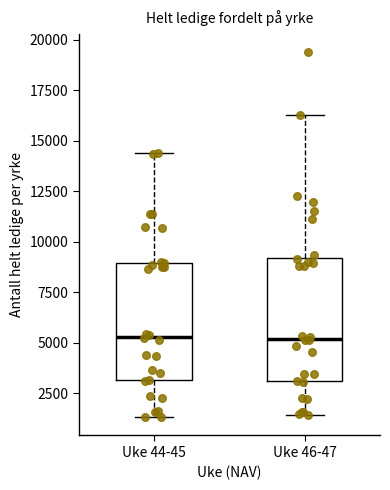

Where does the median line of the box for Uke 44-45 sit on the y-axis? The values are not printed on the chart, so give them approximately, as read against the axis.

5500